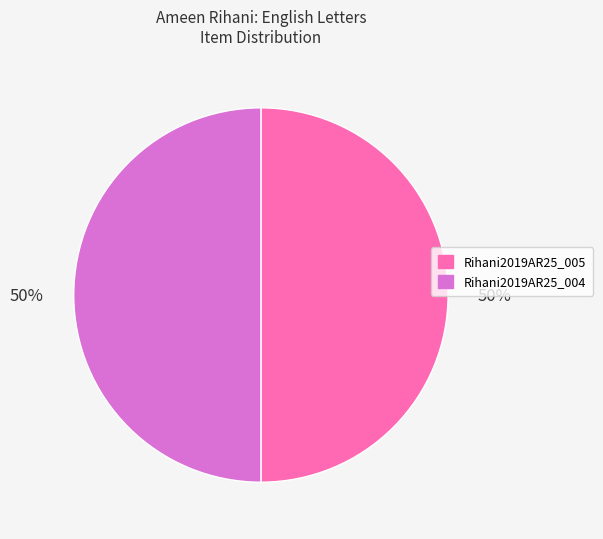

What is the ratio of the value at Rihani2019AR25_004 to the value at Rihani2019AR25_005?

1.0